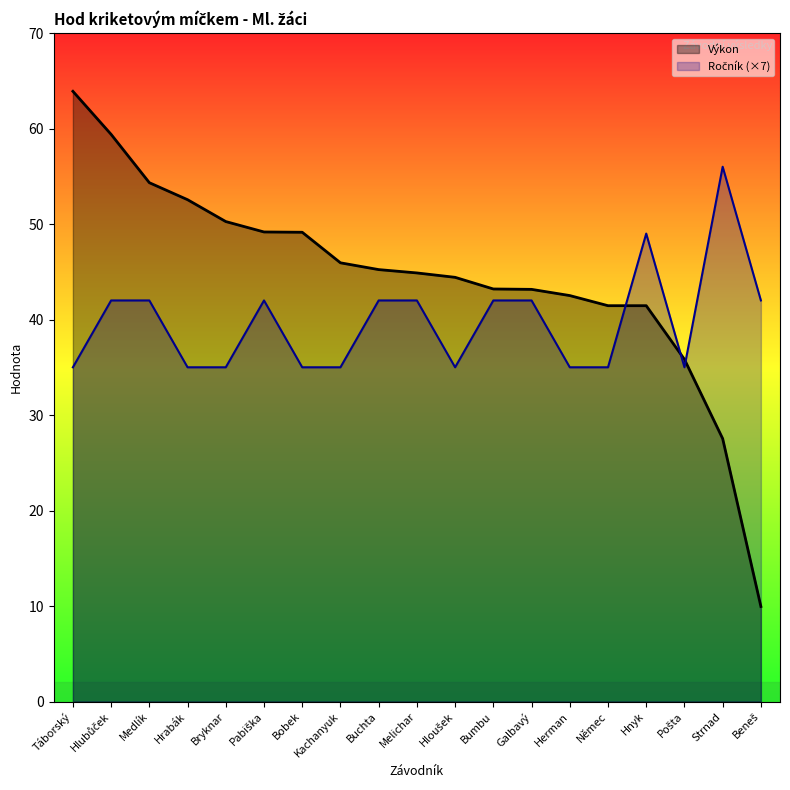

How many values in the Výkon series exceed 44?

11